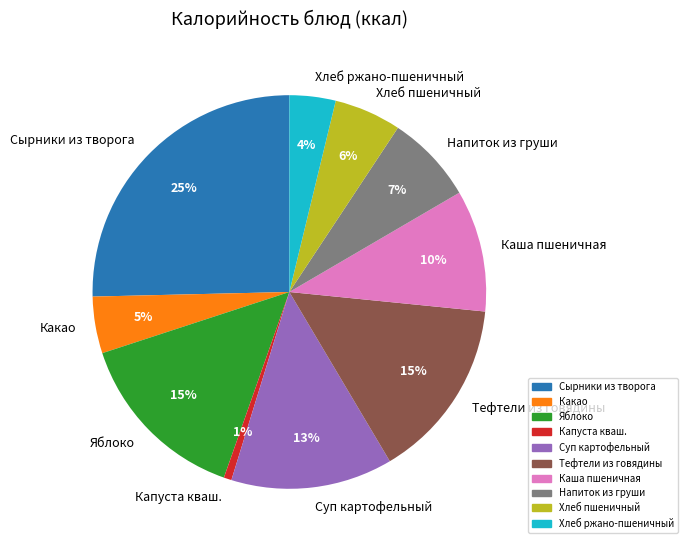

What is the smallest slice in the pie chart?

Капуста кваш.